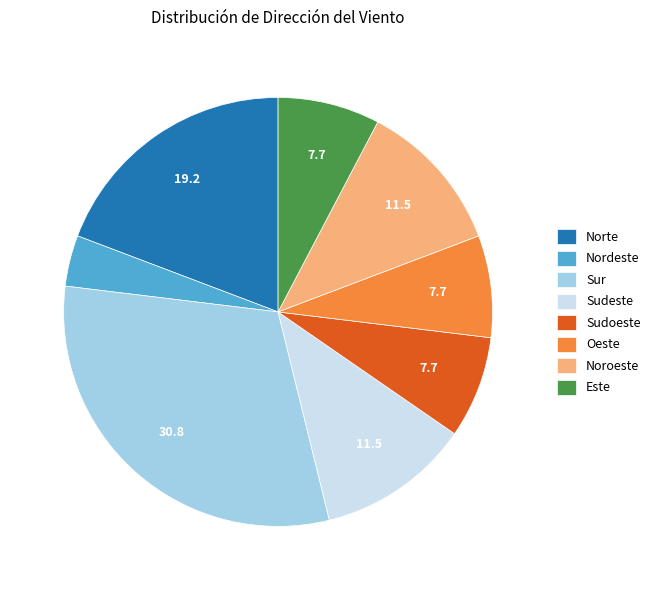

Which category has the smallest portion of the pie?

Nordeste